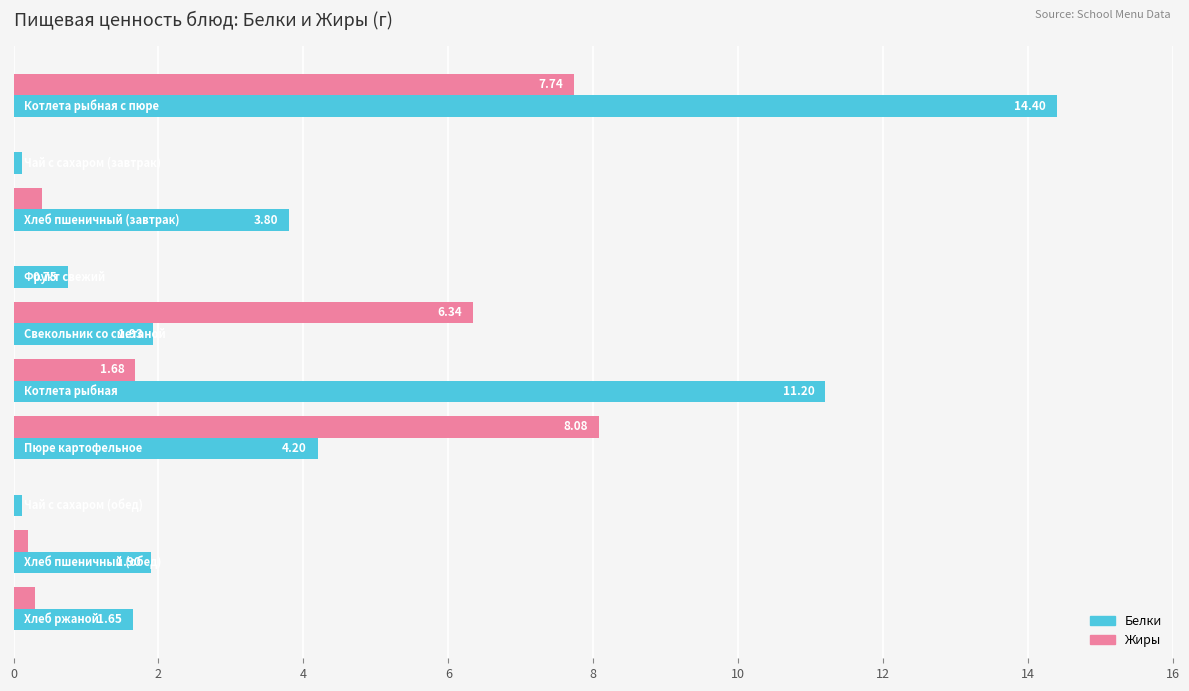

Which series has the largest total across all categories?

Белки